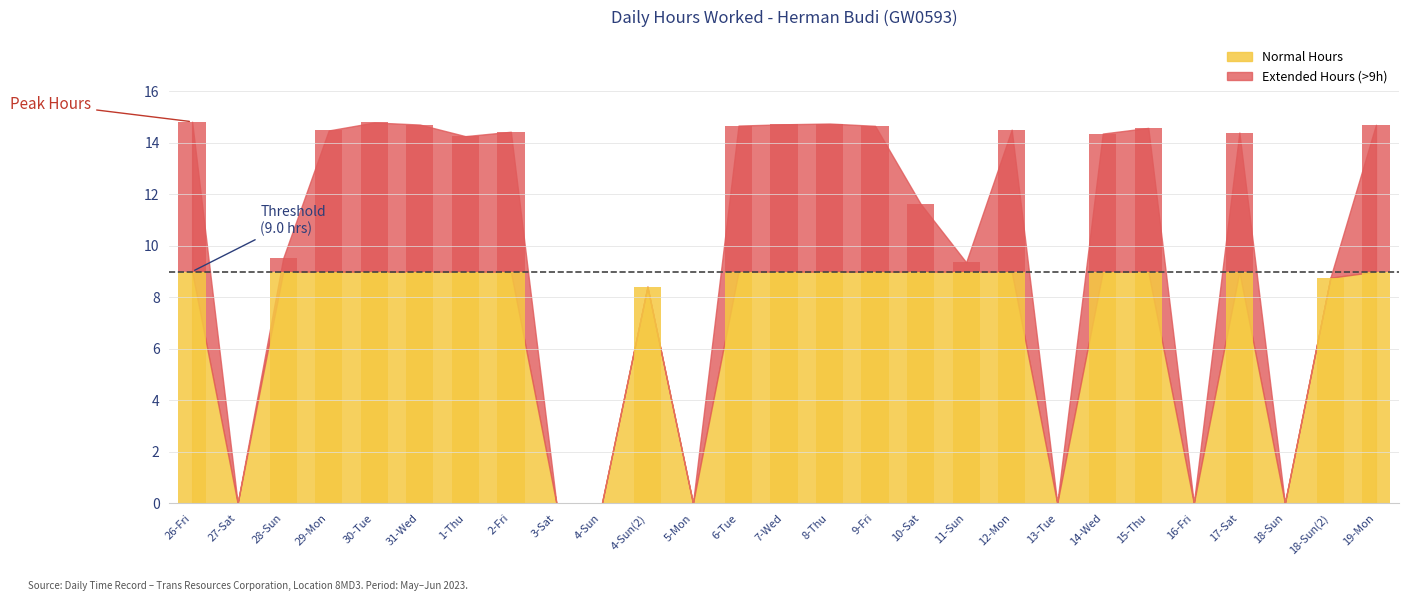

Reading right to left, what are all the values shown in this chart?

14.7	8.8	0.0	14.4	0.0	14.6	14.4	0.0	14.5	9.4	11.6	14.7	14.8	14.7	14.7	0.0	8.4	0.0	0.0	14.4	14.3	14.7	14.8	14.5	9.5	0.0	14.8